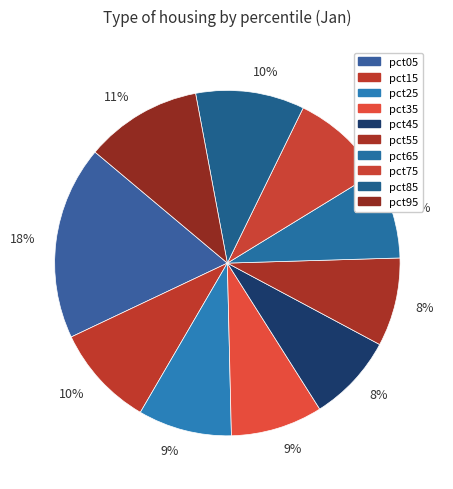

Between pct05 and pct85, which is larger?

pct05